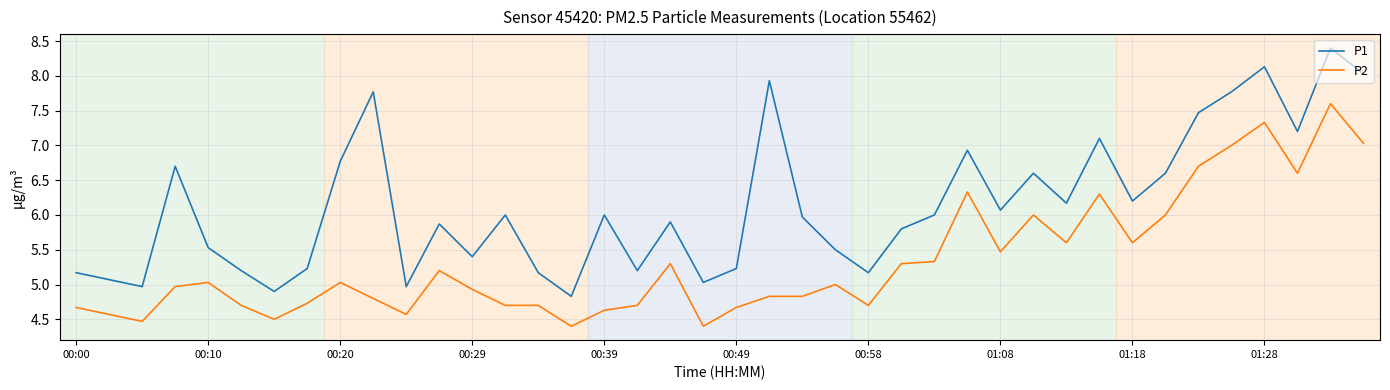

What is the difference between the maximum and minimum values in the P2 series?

3.2